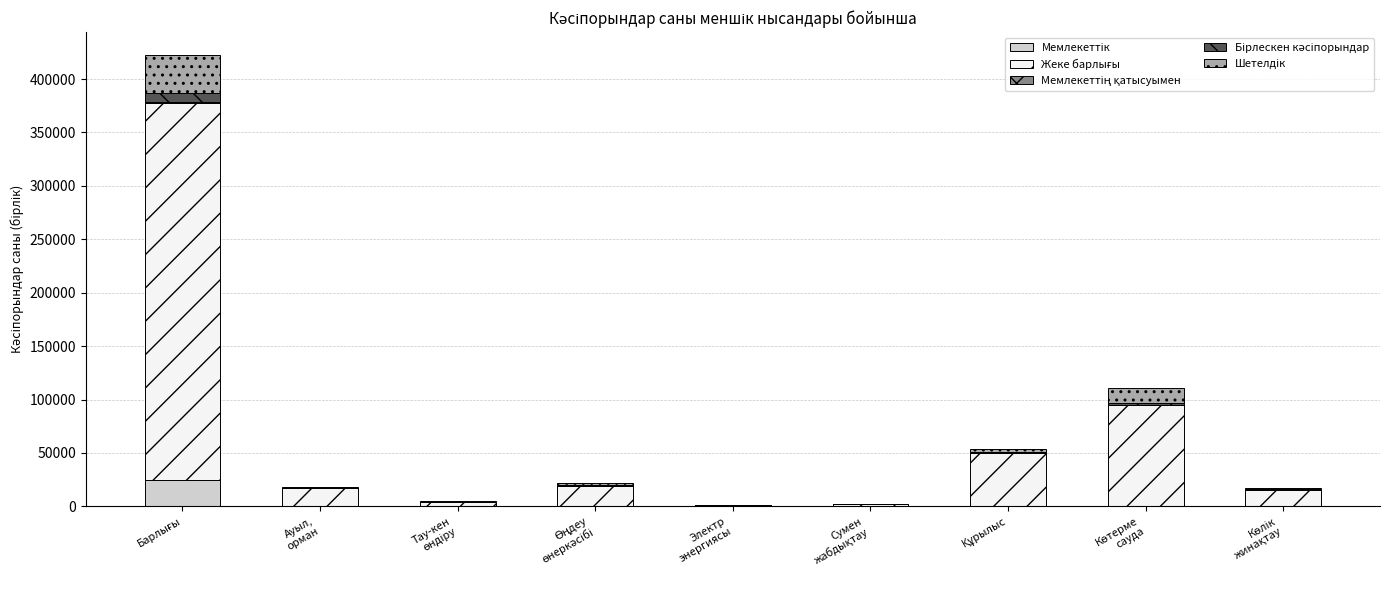

At how many categories does at least one series exceed 93591?

2